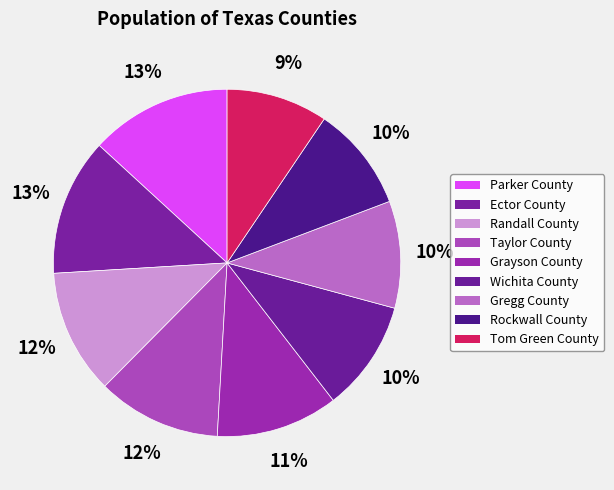

What percentage is NOT represented by Tom Green County?

90.6%